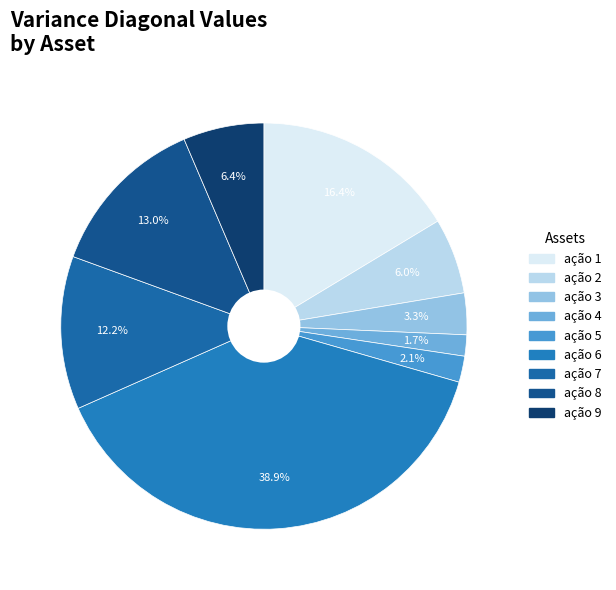

Does any single category account for the majority?

No